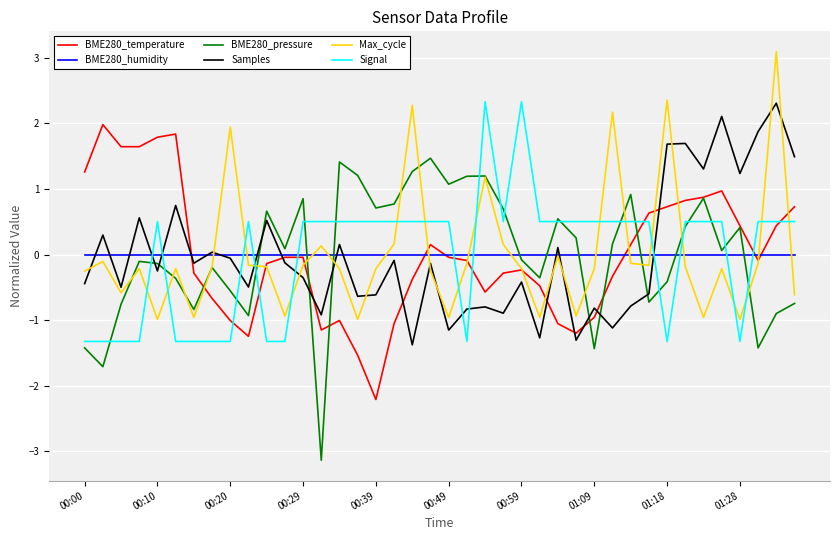

How many intersections are there between Signal and BME280_humidity?

11